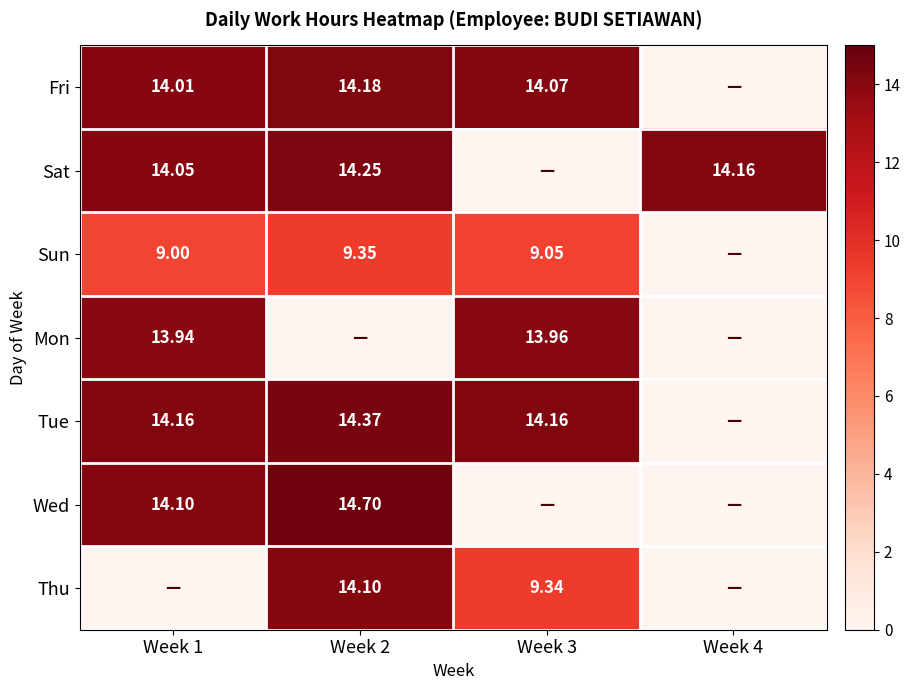

Between Week 1 and Week 3, which is larger?

Week 3